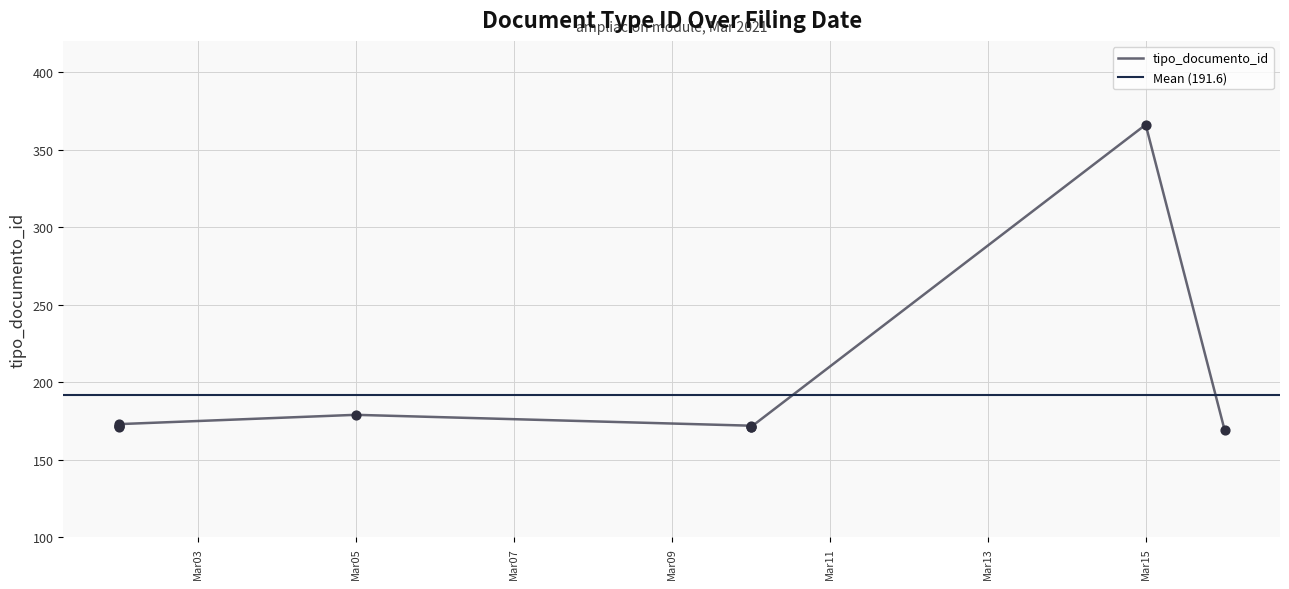

What is the ratio of the value at 2021-03-02 to the value at 2021-03-02?

1.0